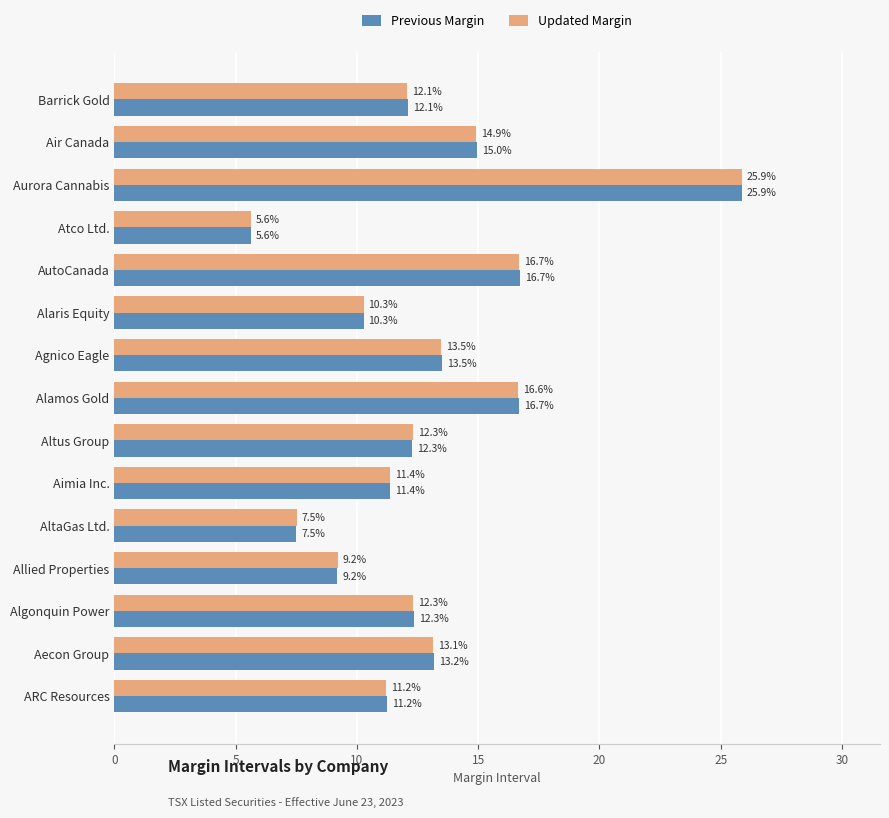

What are all the series names shown in the legend?

Previous Margin, Updated Margin